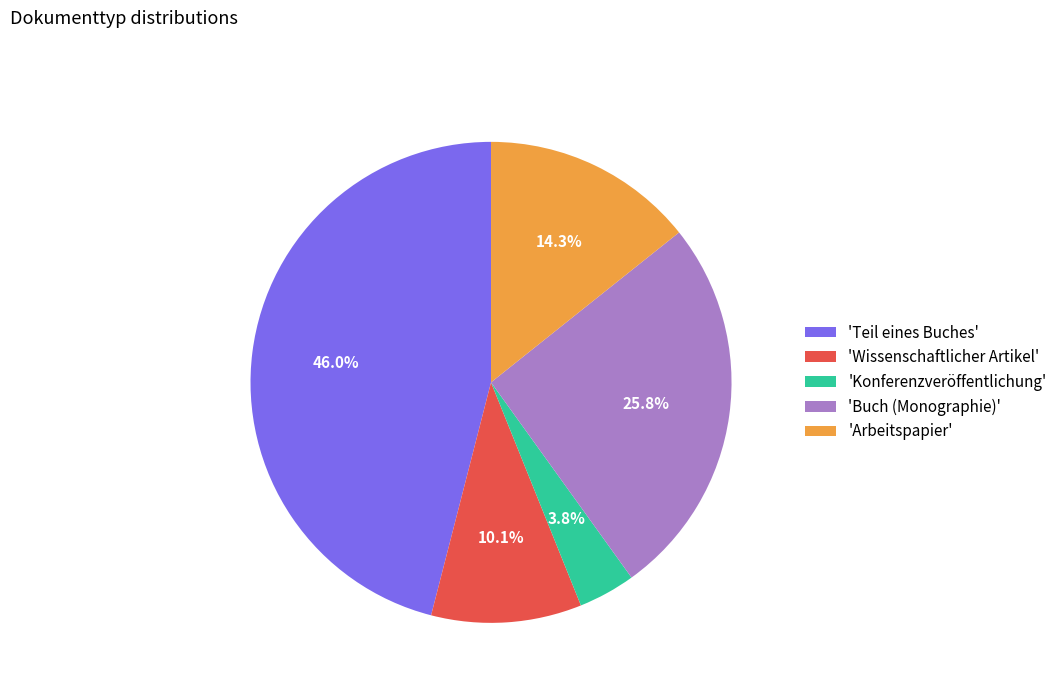

Which has a higher value, 'Wissenschaftlicher Artikel' or 'Konferenzveröffentlichung'?

'Wissenschaftlicher Artikel'